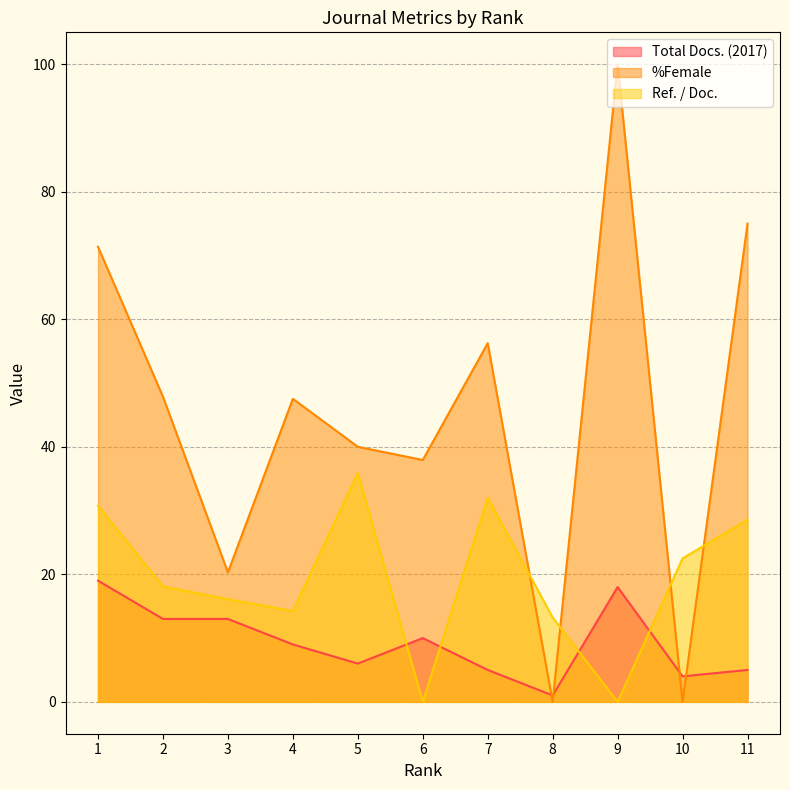

Reading left to right, list all the values displayed in this chart.

Total Docs. (2017): 19.0	13.0	13.0	9.0	6.0	10.0	5.0	1.0	18.0	4.0	5.0
%Female: 71.4	47.9	20.3	47.5	40.0	37.9	56.2	0.0	100.0	0.0	75.0
Ref. / Doc.: 30.8	18.1	16.1	14.2	35.9	0.0	32.0	13.2	0.0	22.5	28.6